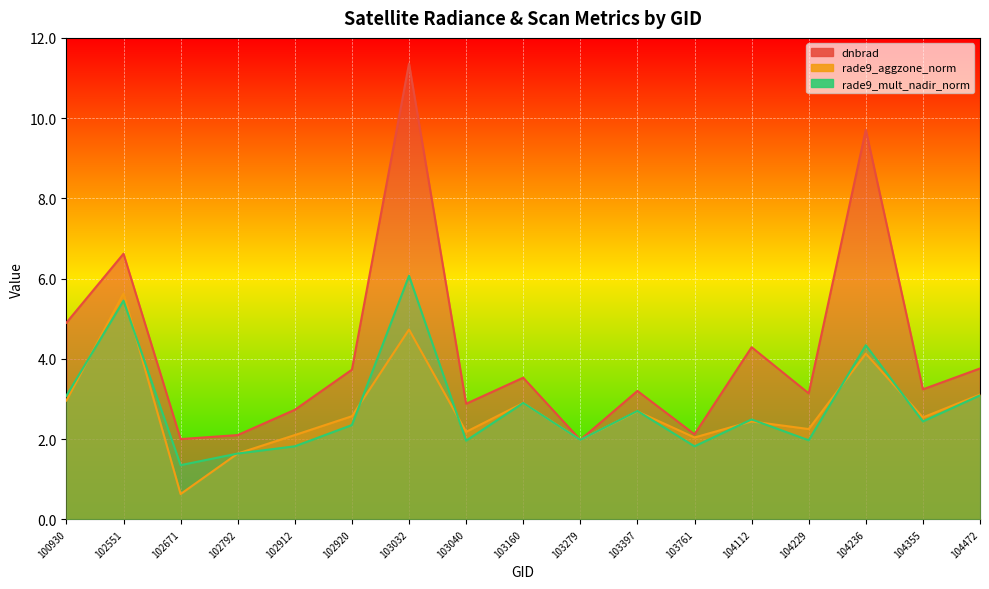

What is the sum of all dnbrad values?

71.3